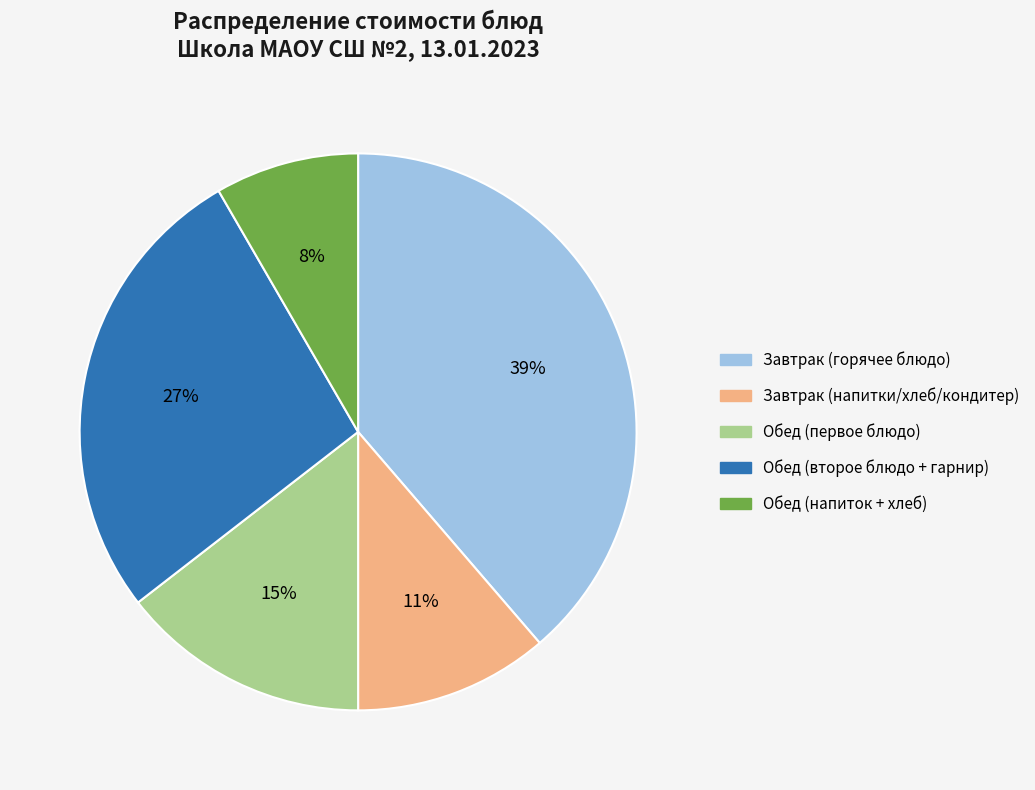

Which slice is the largest?

Завтрак (горячее блюдо)